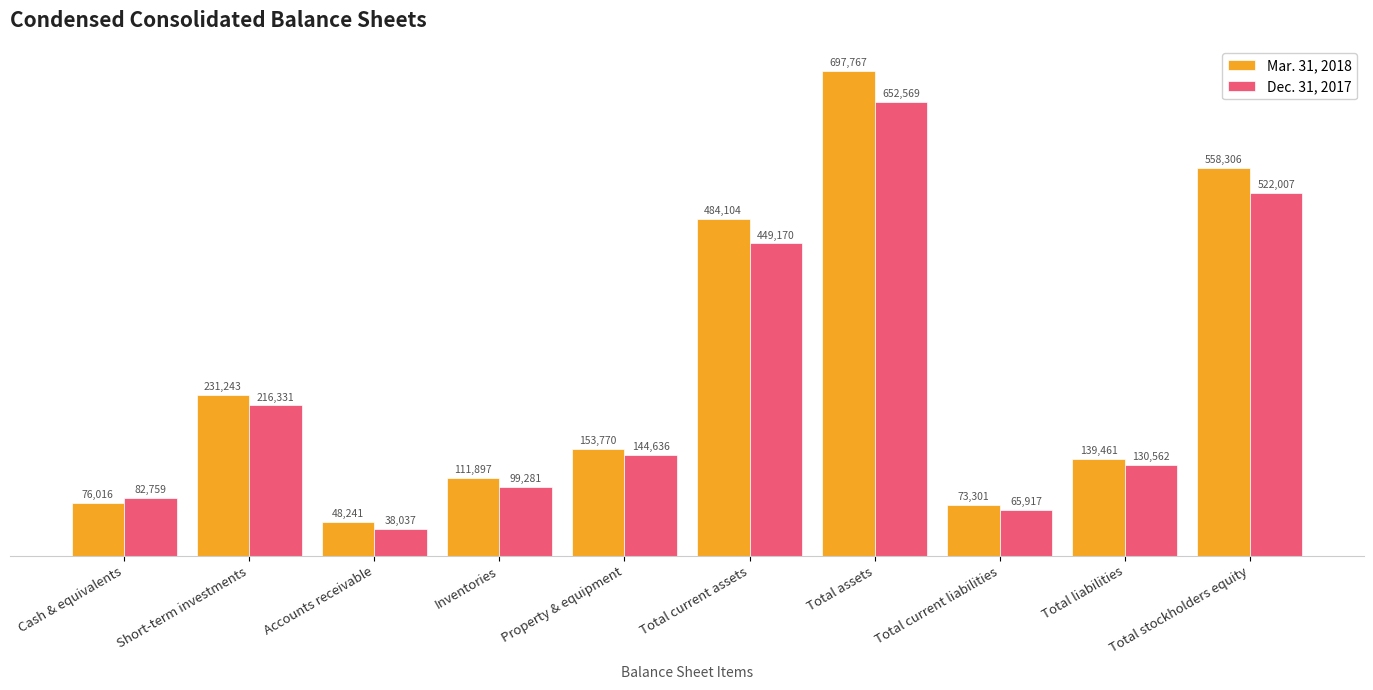

What is the sum of the Mar. 31, 2018 values at Total liabilities and Total stockholders equity?

697767